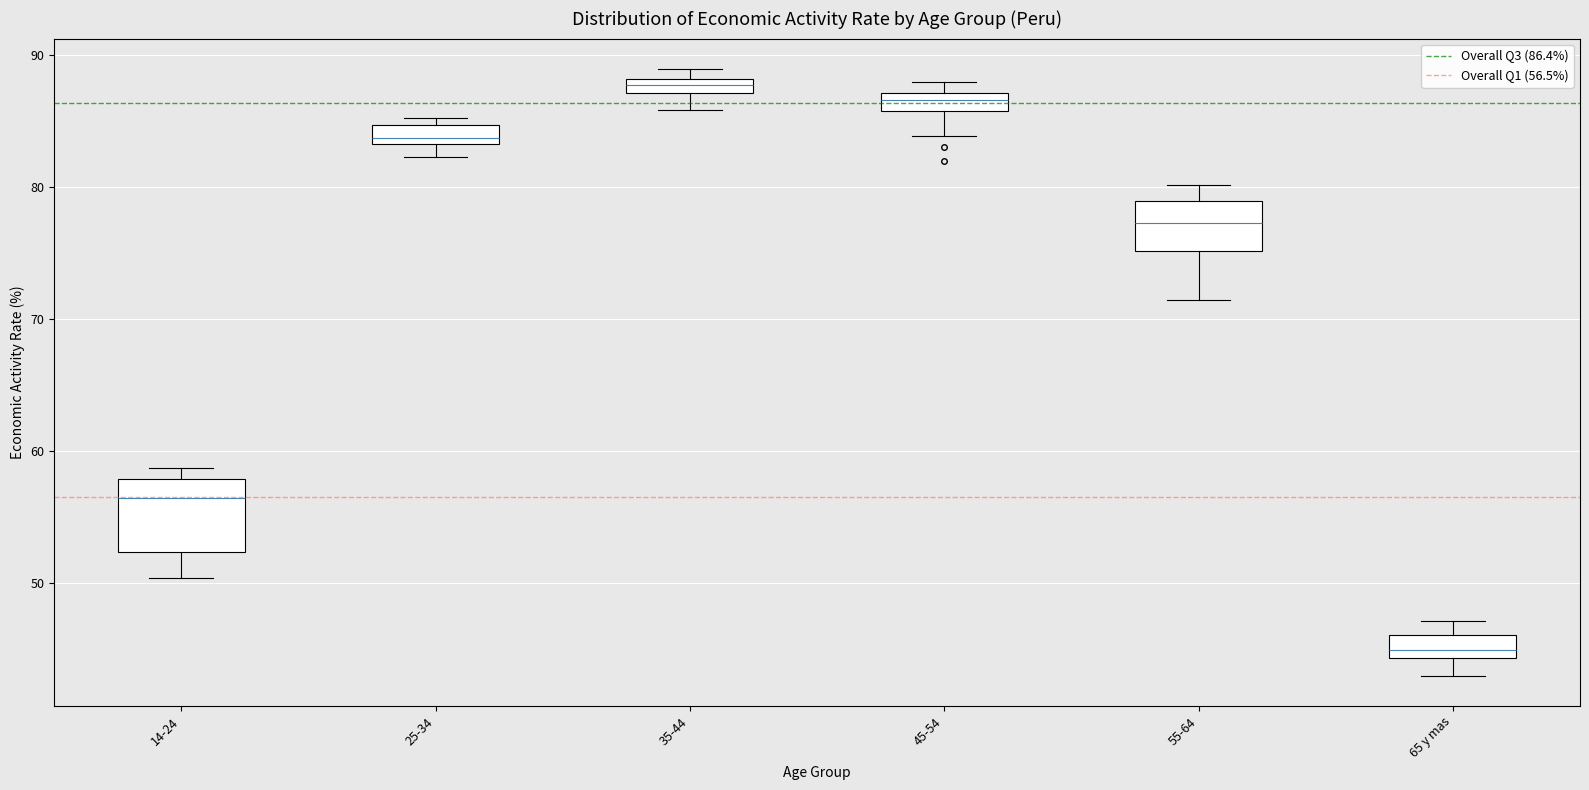

Where is the upper edge of the box for 35-44 on the y-axis? The values are not printed on the chart, so give them approximately, as read against the axis.

88